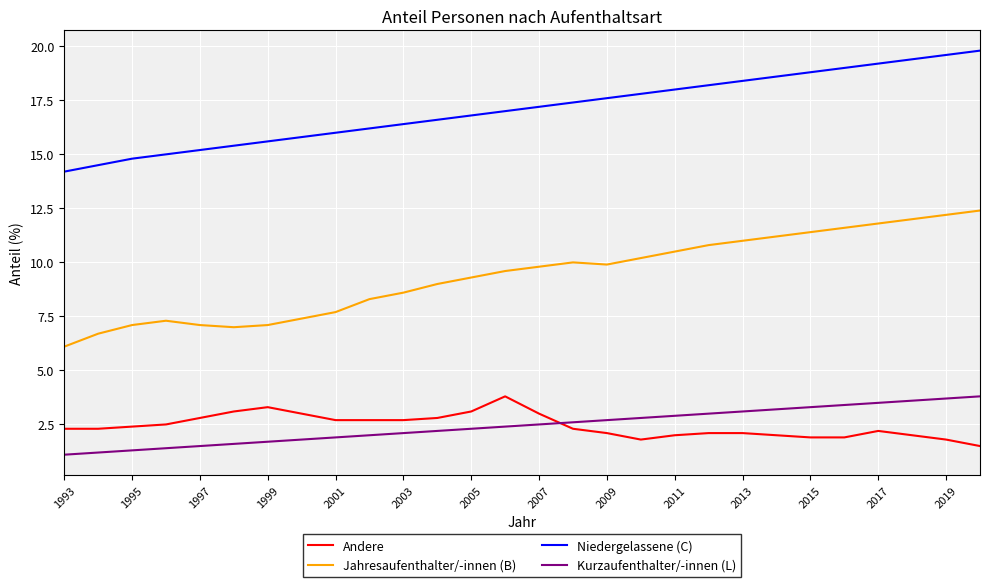

True or false: Jahresaufenthalter/-innen (B) and Kurzaufenthalter/-innen (L) intersect in this chart.

False